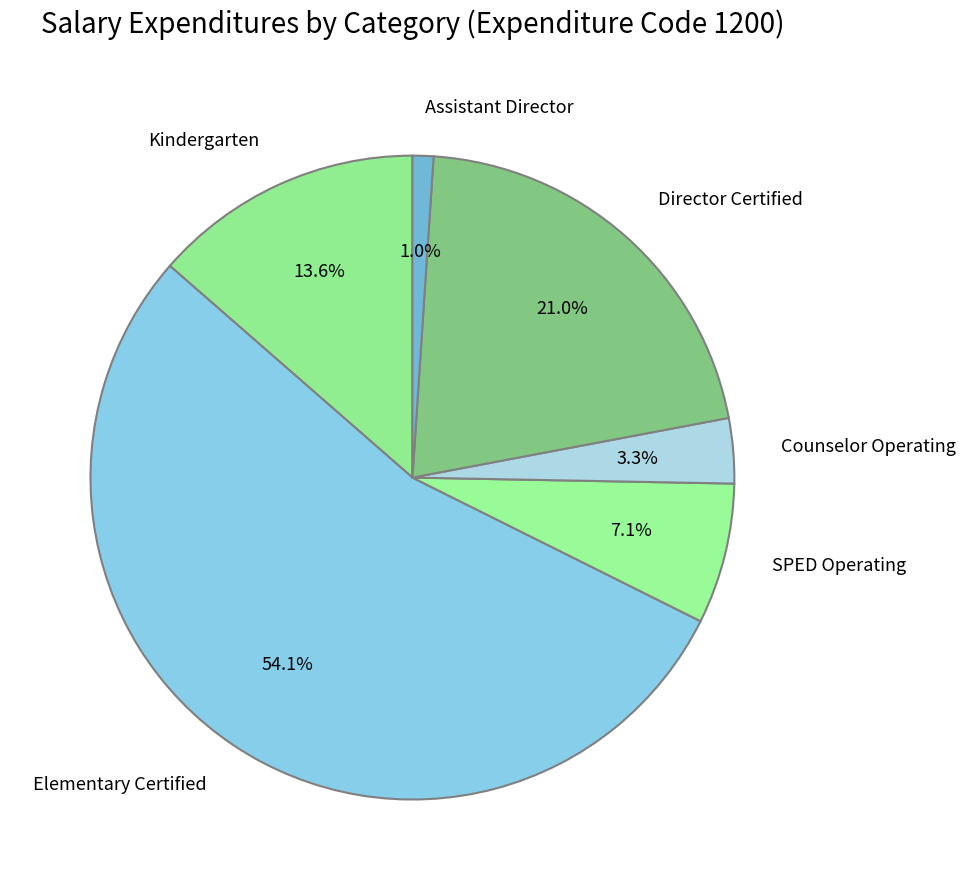

Do Kindergarten and Assistant Director together represent more than half of the pie?

No